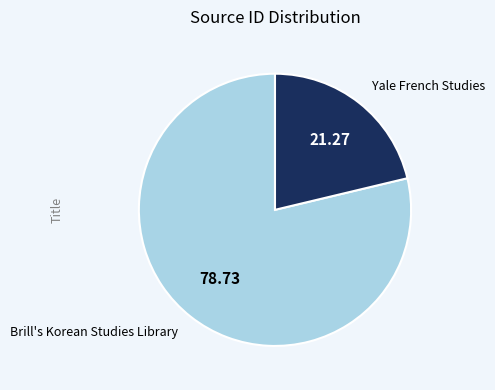

Do Brill's Korean Studies Library and Yale French Studies together represent more than half of the pie?

Yes